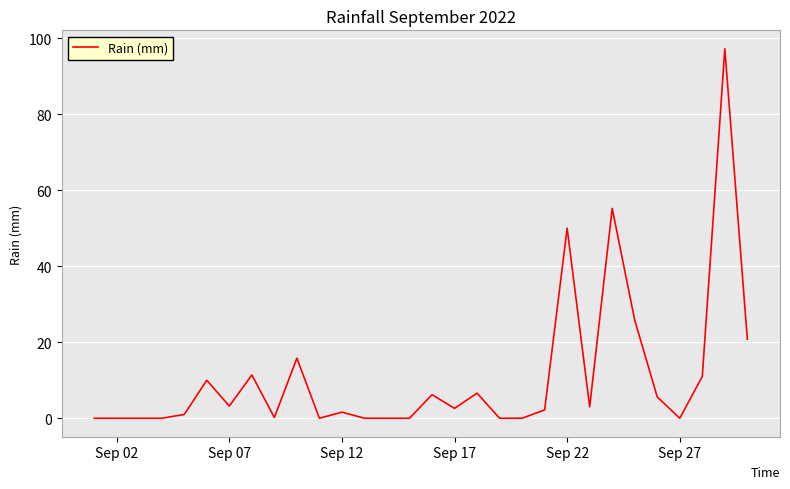

What is the average value?

11.0